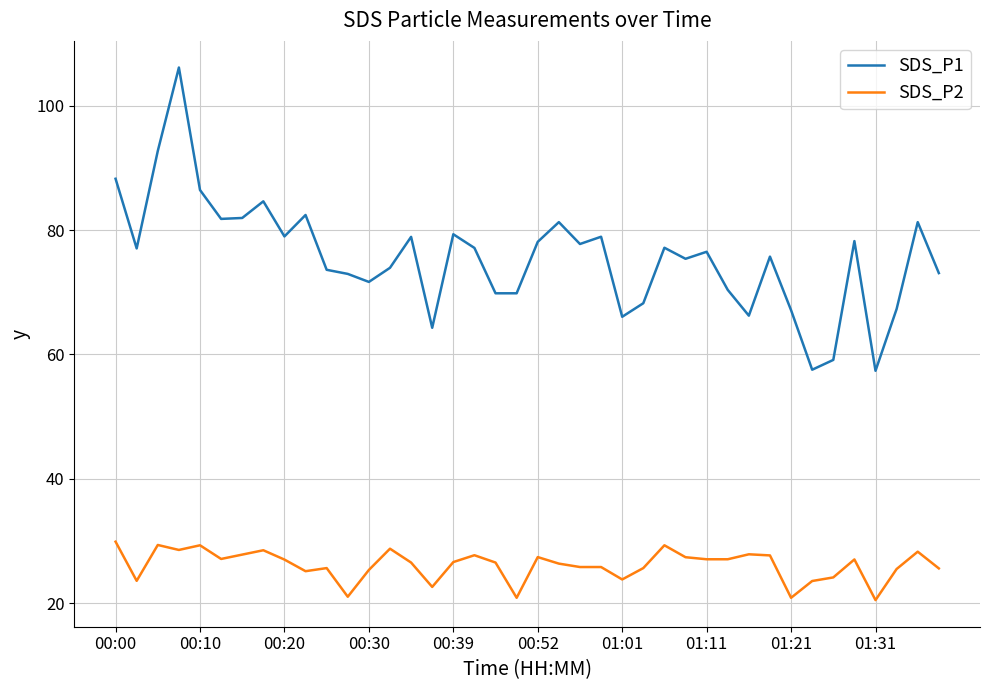

Which series has the largest range (max minus min)?

SDS_P1